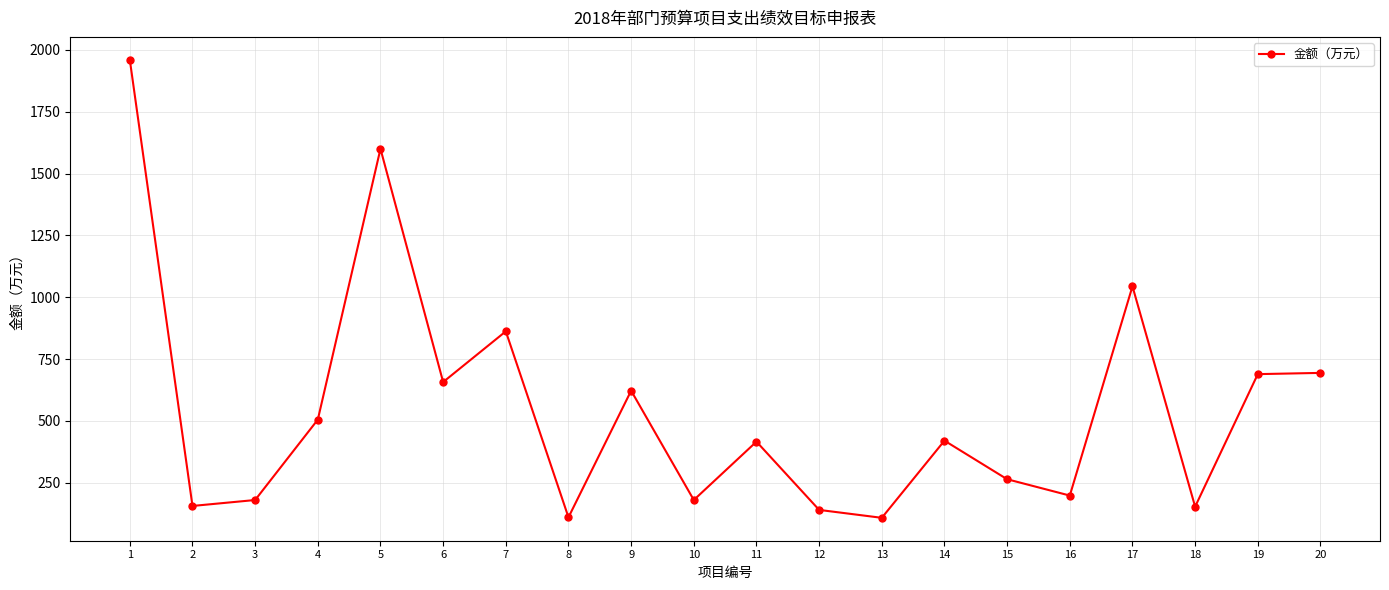

Where is the first local minimum?

2